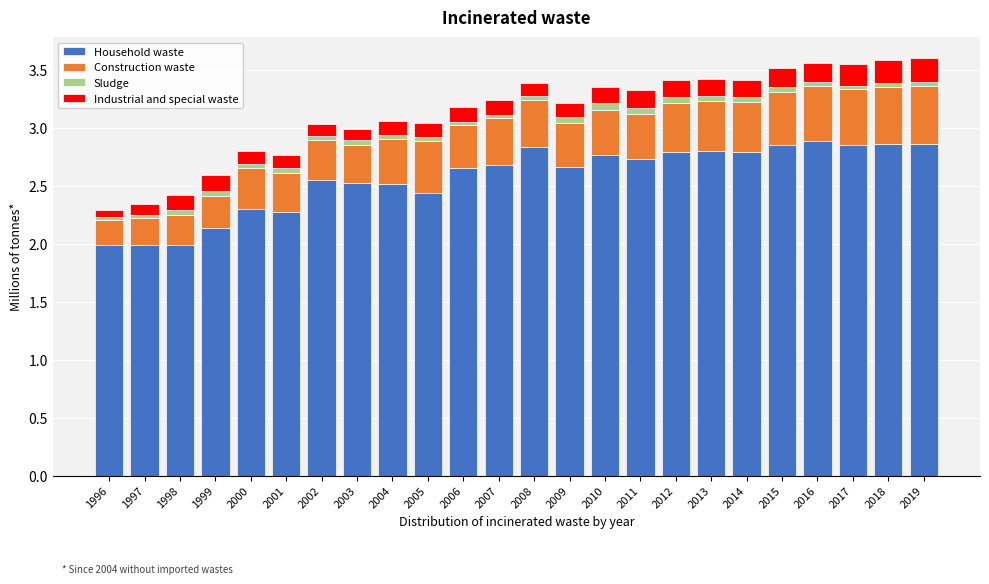

What is the lowest value of the Household waste series?

2.0